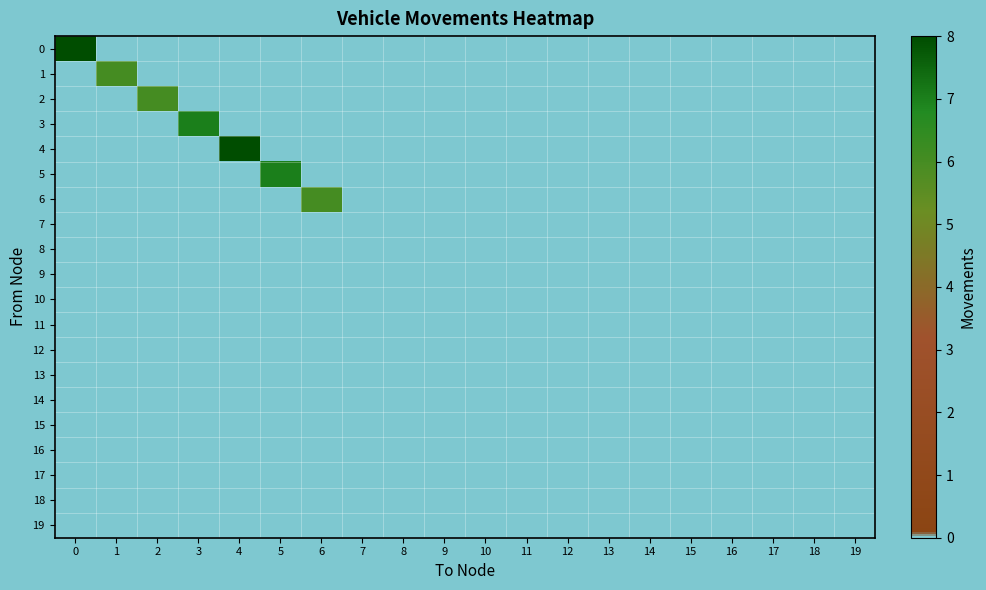

List the series in order of their peak value, highest first.

row_0, row_4, row_3, row_5, row_1, row_2, row_6, row_7, row_8, row_9, row_10, row_11, row_12, row_13, row_14, row_15, row_16, row_17, row_18, row_19